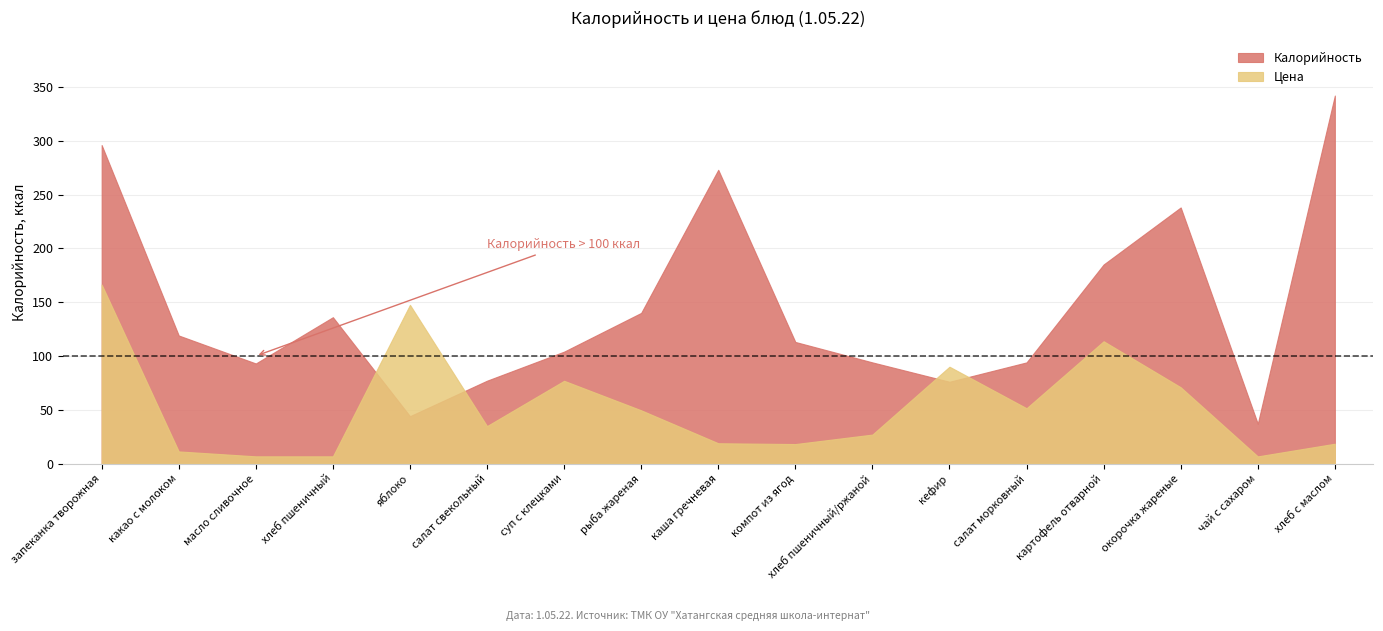

What is the highest value of the Калорийность series?

342.0